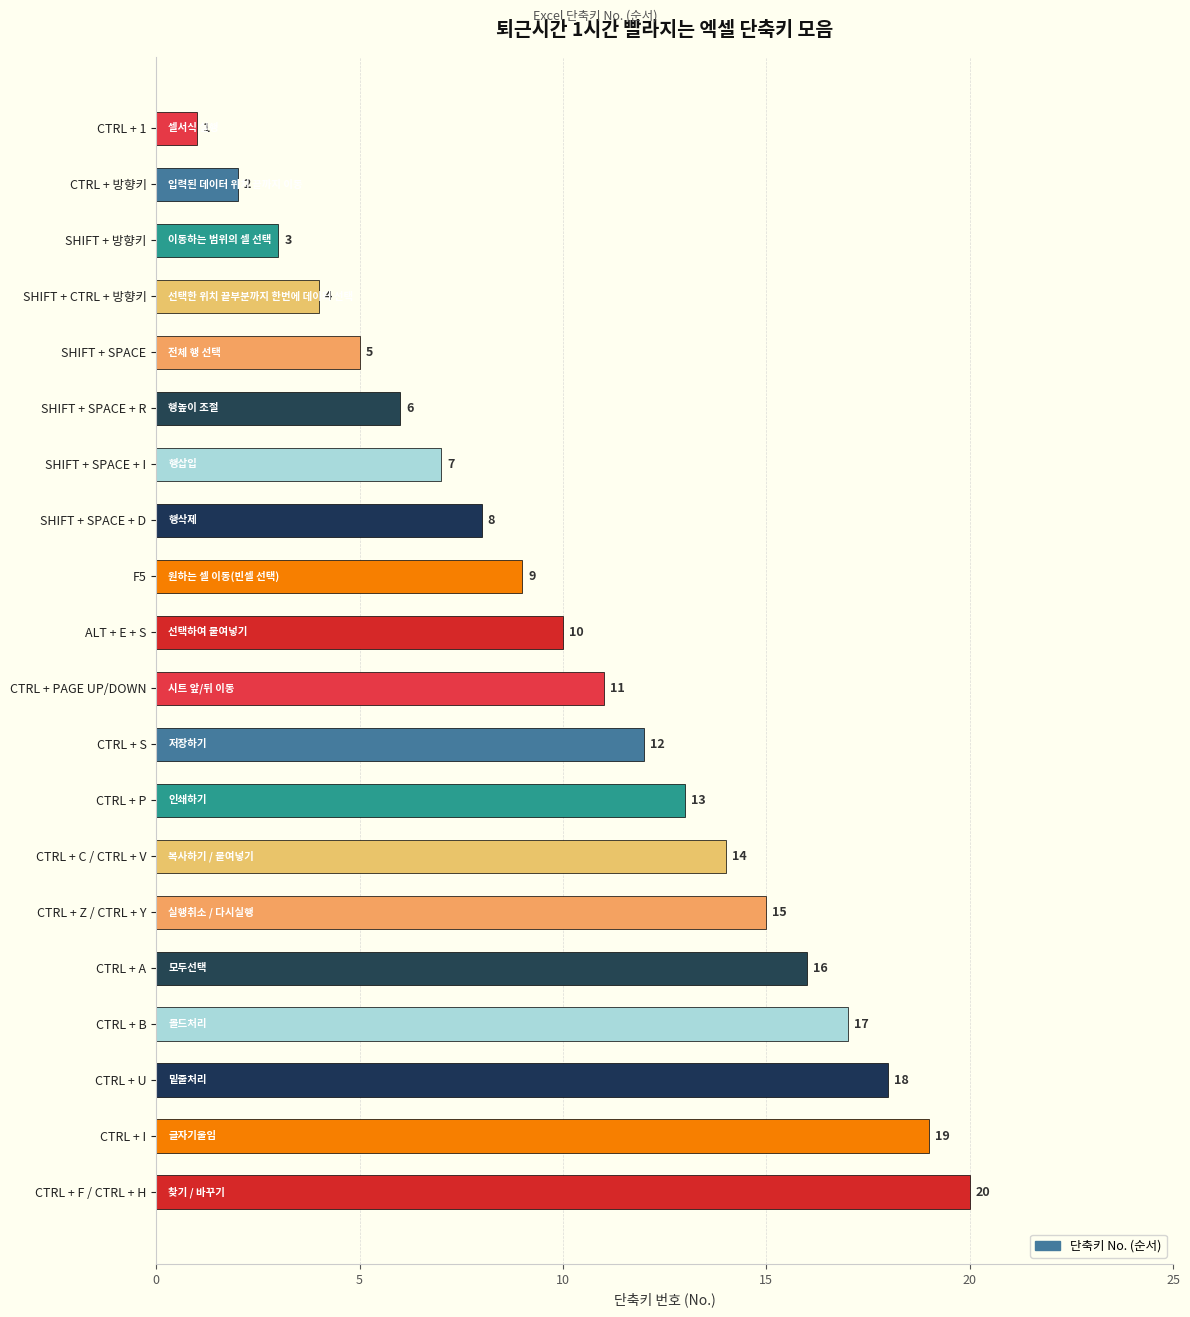

Are the bars grouped side by side (vs. stacked)?

No